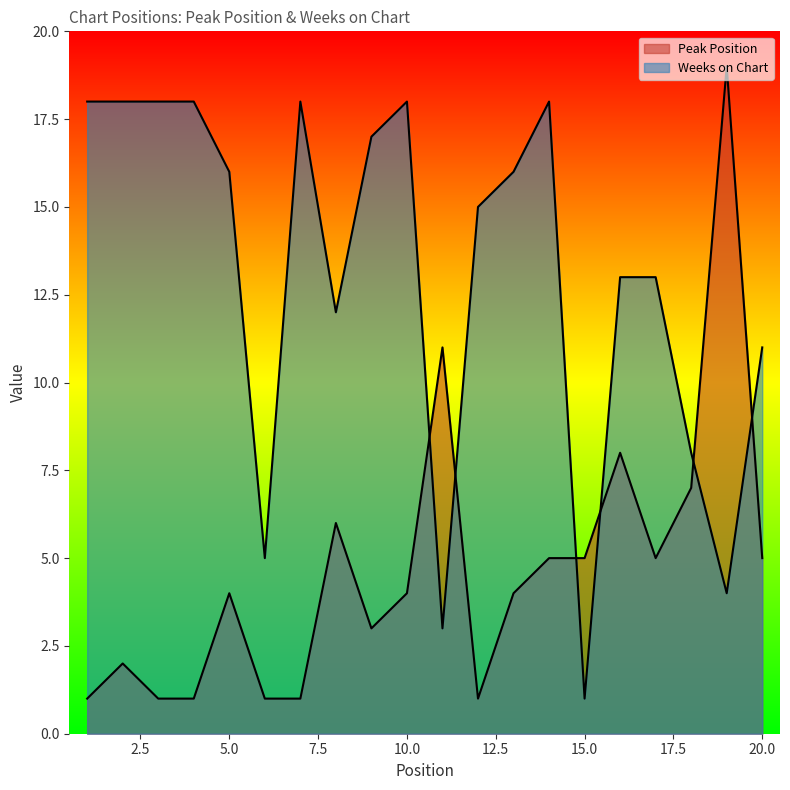

Rank the series by their maximum value, from highest to lowest.

Peak Position, Weeks on Chart